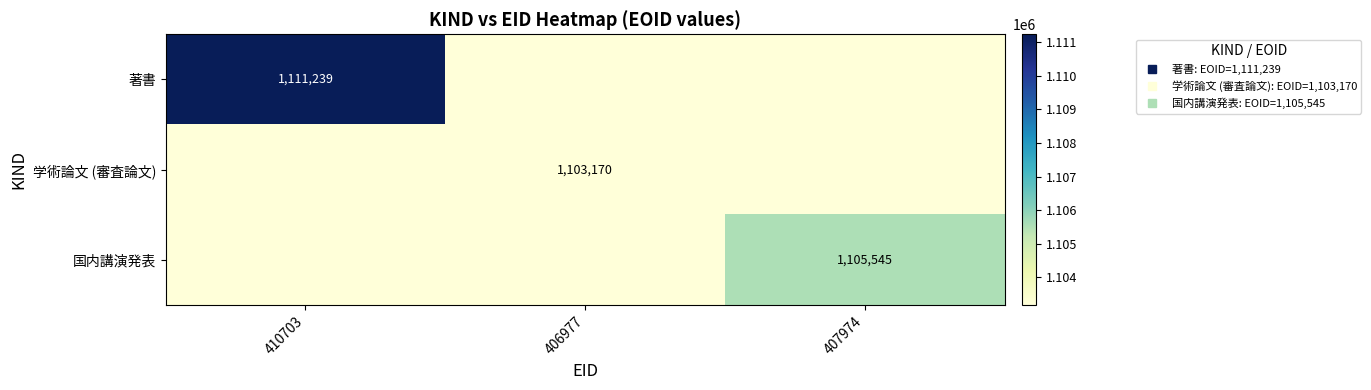

Which series changed the most between 410703 and 407974?

著書